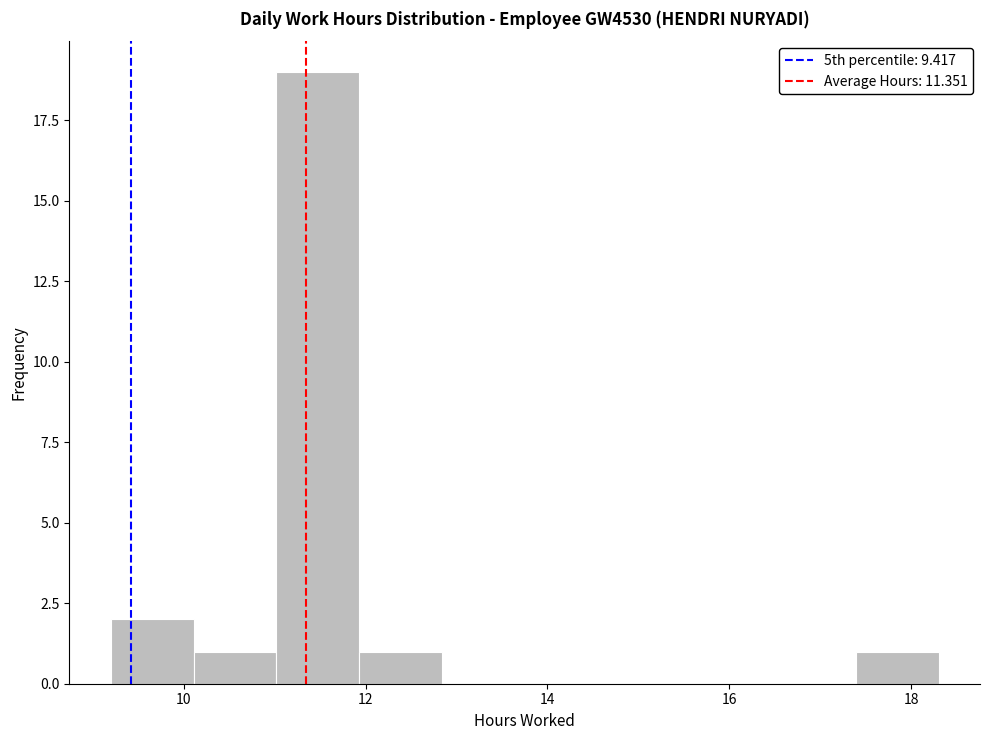

Over which range of the x-axis is the bar tallest?

11.0 to 12.0